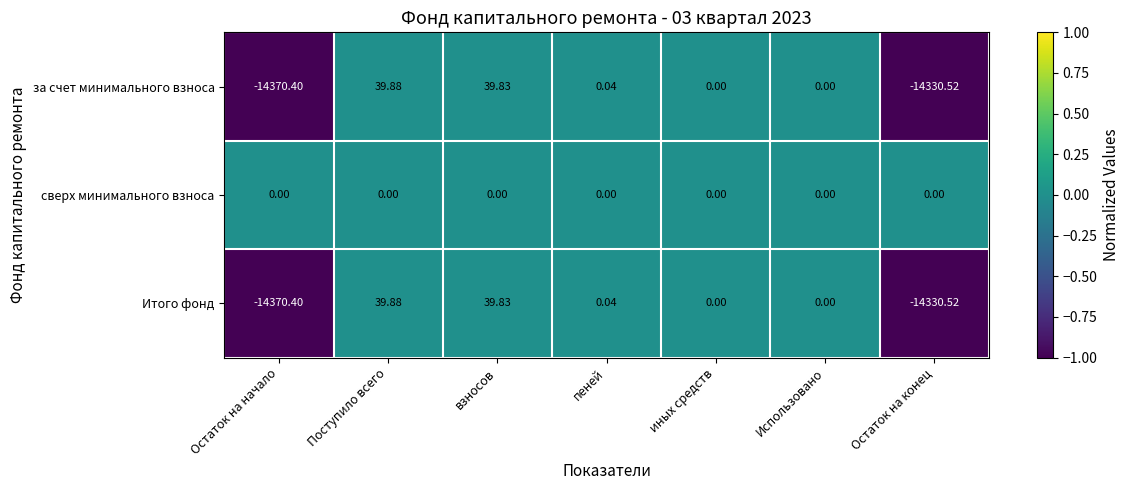

Which series has the largest total across all categories?

сверх минимального взноса